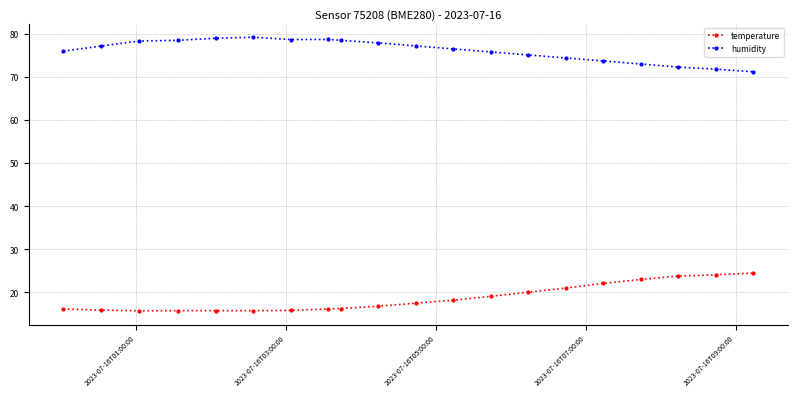

What is the difference between the maximum and second lowest values in the humidity series?

7.4